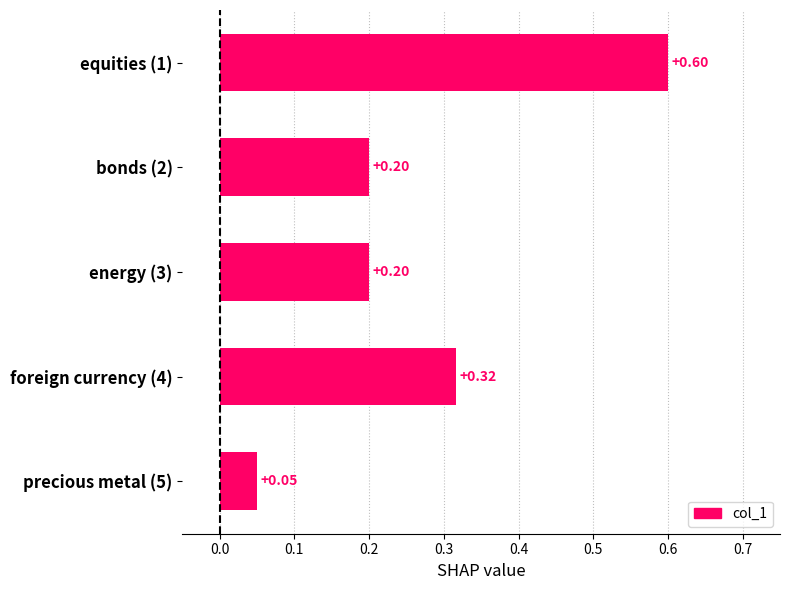

What is the sum of the values at bonds (2) and energy (3)?

0.4